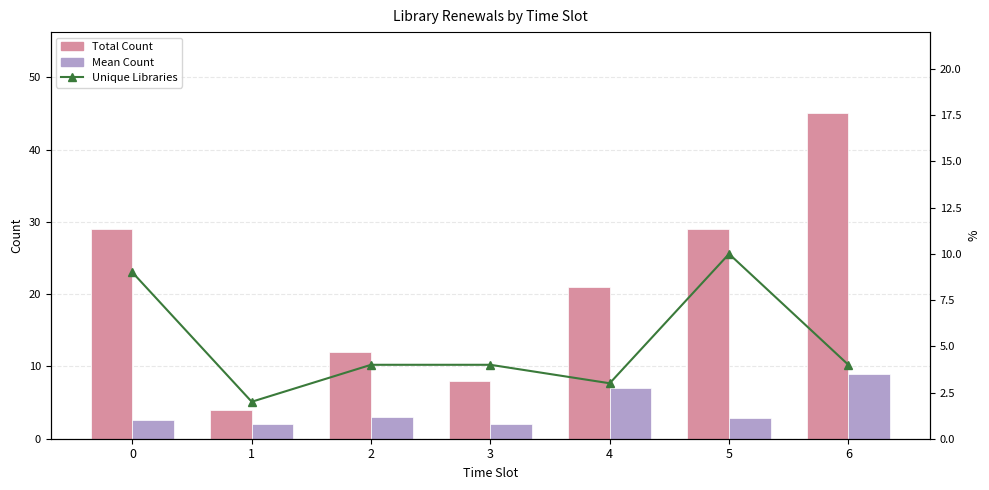

Reading left to right, transcribe all the data shown in this chart.

Total Count: 0=29.0	1=4.0	2=12.0	3=8.0	4=21.0	5=29.0	6=45.0
Mean Count: 0=2.6	1=2.0	2=3.0	3=2.0	4=7.0	5=2.9	6=9.0
Unique Libraries: 0=9.0	1=2.0	2=4.0	3=4.0	4=3.0	5=10.0	6=4.0